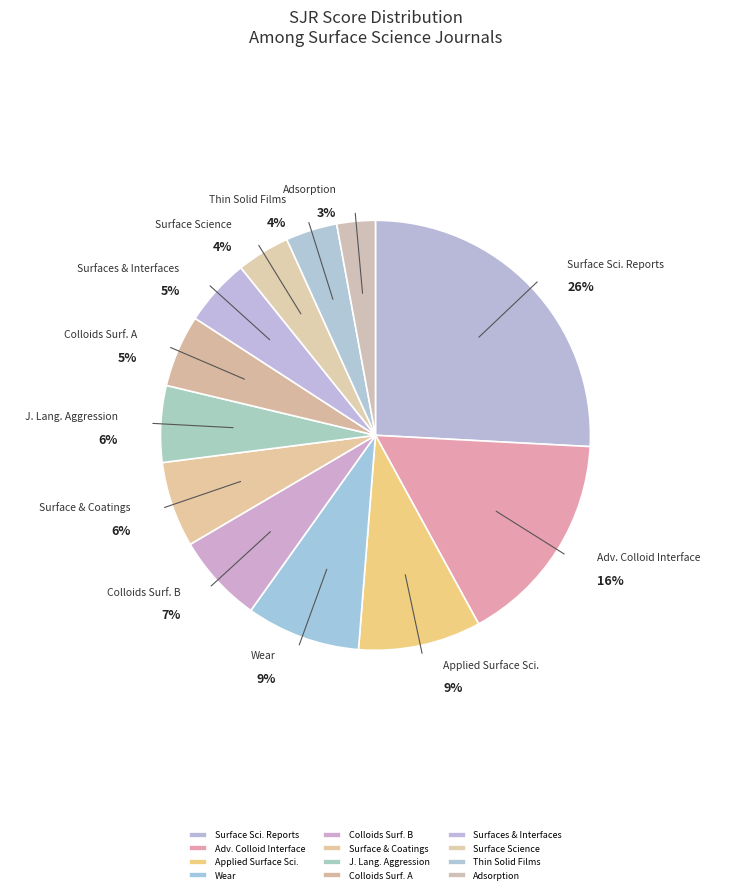

What is the smallest slice in the pie chart?

Adsorption